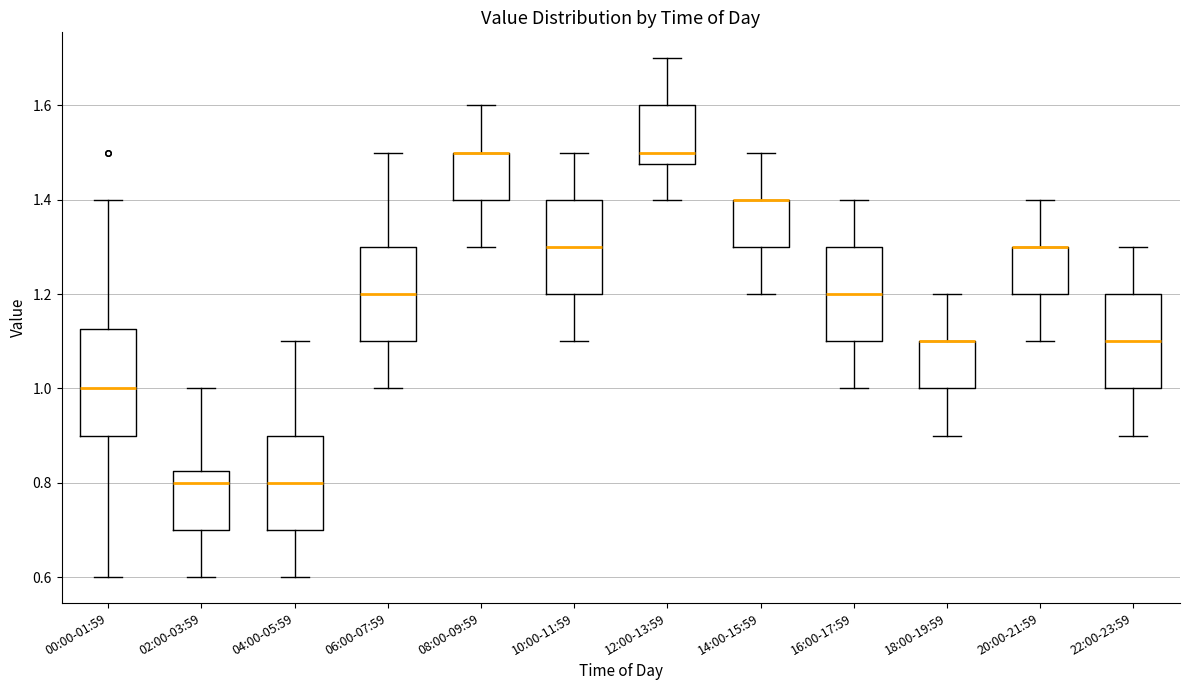

Where does the lower whisker of the box for 06:00-07:59 end on the y-axis? The values are not printed on the chart, so give them approximately, as read against the axis.

1.00